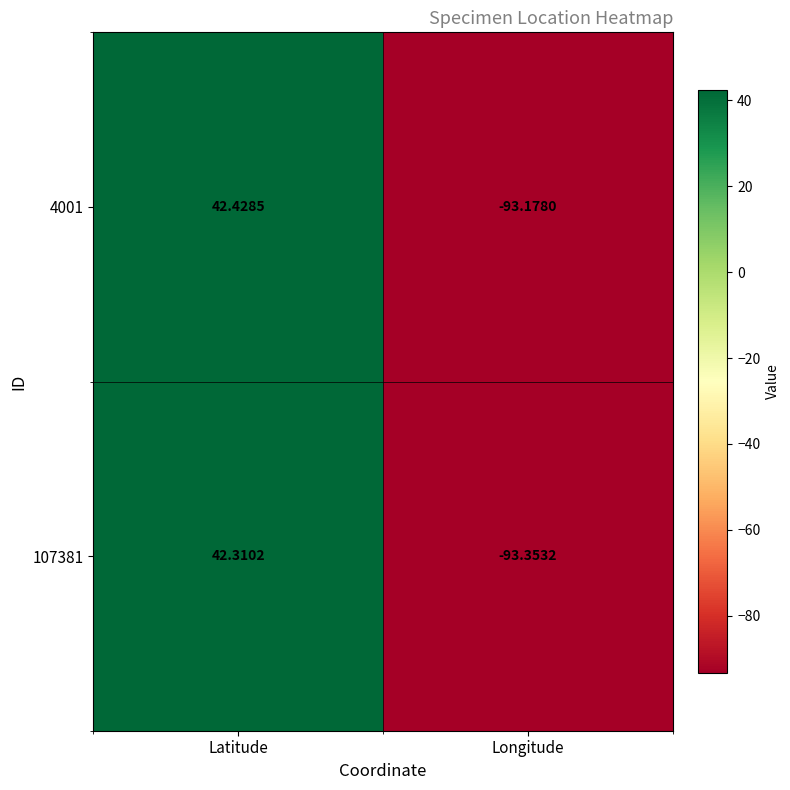

Which label corresponds to the largest value in the chart?

Latitude